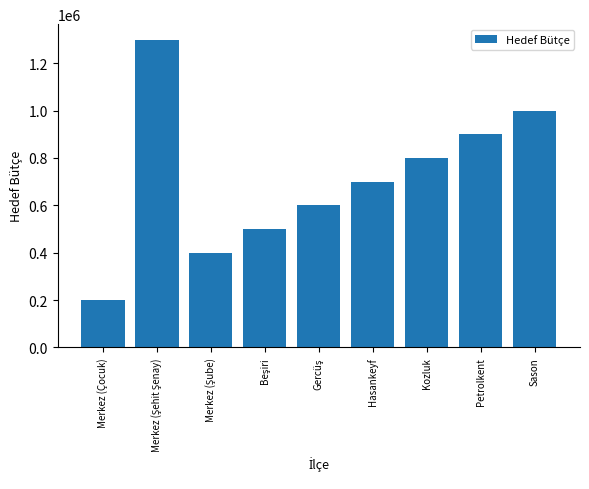

Reading right to left, transcribe all the data shown in this chart.

1000000	900000	800000	700000	600000	500000	400000	1300000	200000